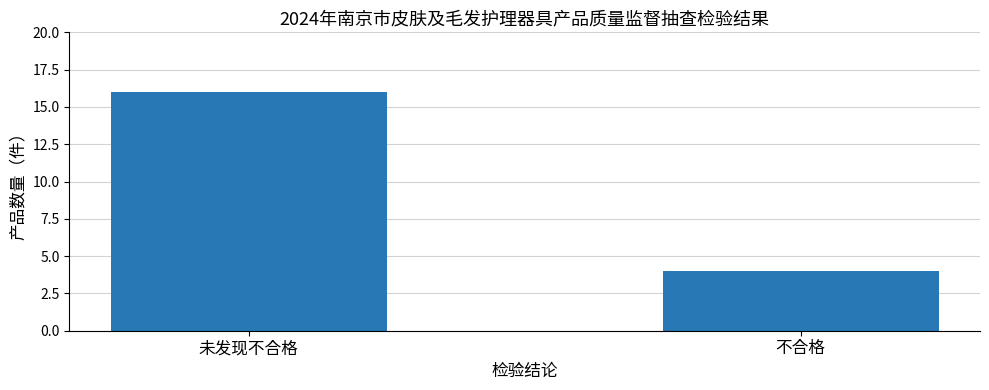

List the labels in order of value, smallest first.

不合格, 未发现不合格